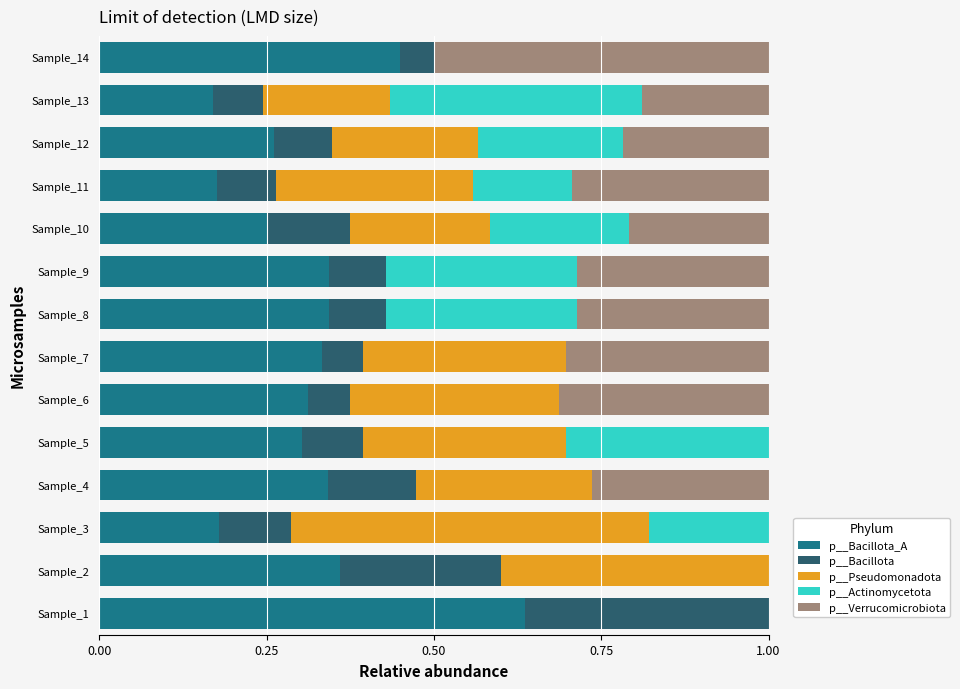

What is the total value across all series at Sample_5?

1.0